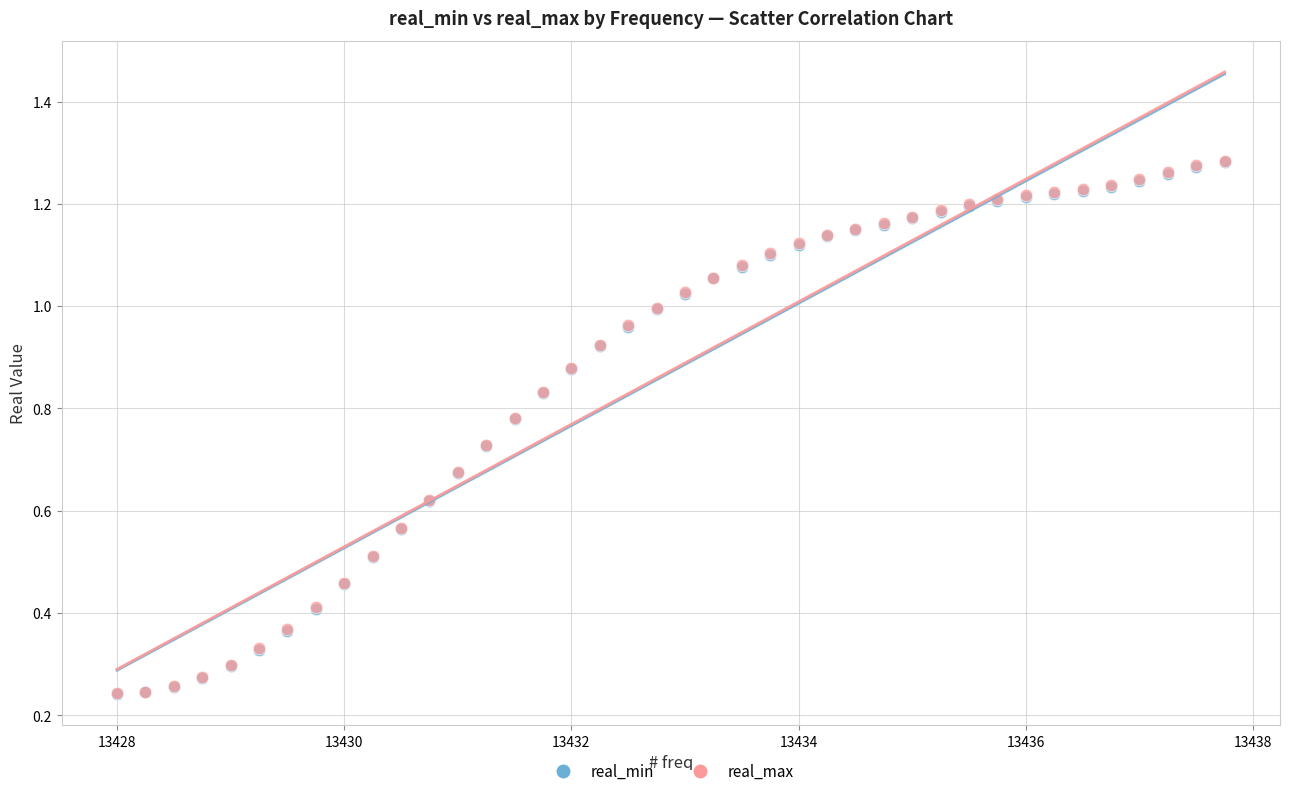

What are all the series names shown in the legend?

real_min, real_max